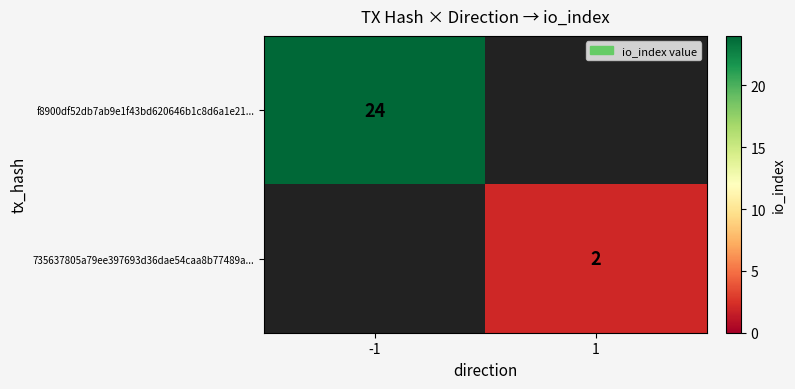

The 735637805a79ee397693d36dae54caa8b77489a... series shows 1 at 1. True or false?

False